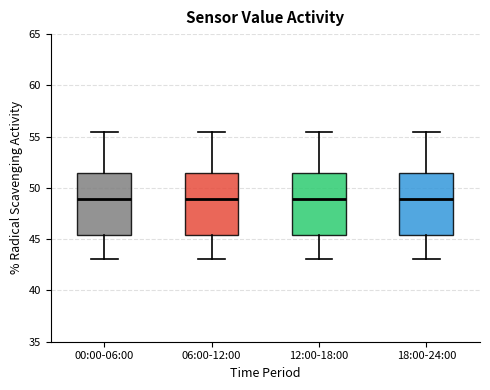

Reading left to right, transcribe this box plot: for each box, give where its median line is, the range the box spans, and where its two whiskers end, as read against the y-axis. The values are not printed on the chart, so give them approximately, as read against the axis.

00:00-06:00: median 49.0, box 45.5 to 51.5, whiskers 43.0 to 55.5
06:00-12:00: median 49.0, box 45.5 to 51.5, whiskers 43.0 to 55.5
12:00-18:00: median 49.0, box 45.5 to 51.5, whiskers 43.0 to 55.5
18:00-24:00: median 49.0, box 45.5 to 51.5, whiskers 43.0 to 55.5